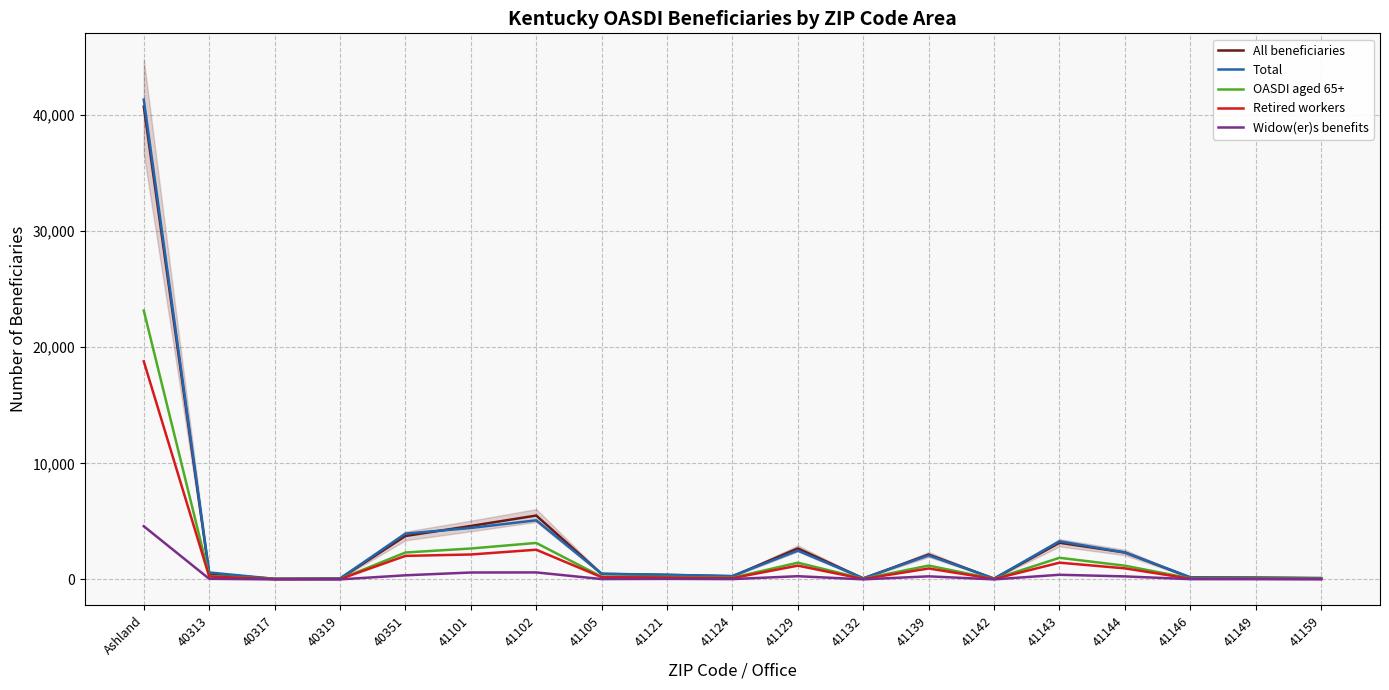

True or false: Total and Retired workers cross at least once.

False